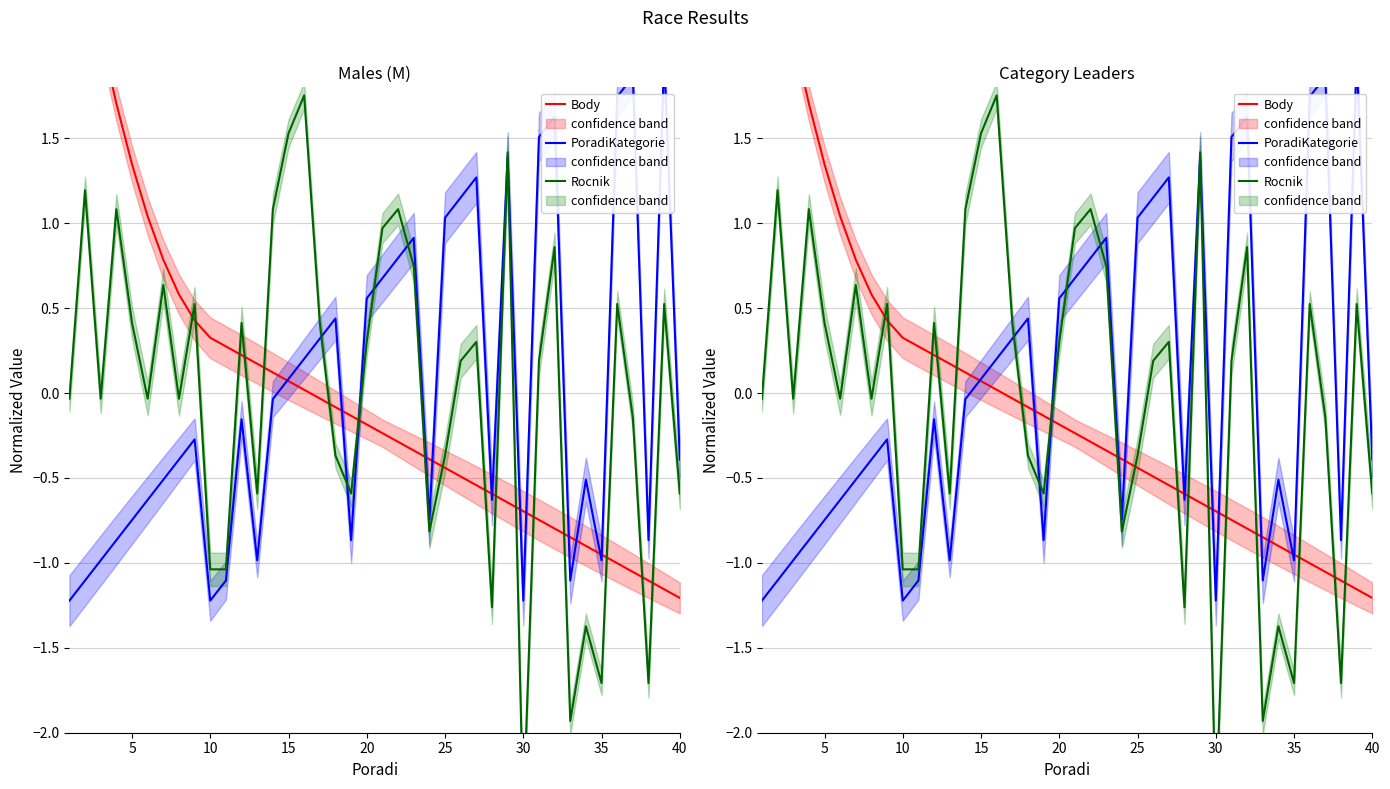

In Rocnik, how many points are lower than both neighbors (excluding endpoints)?

11